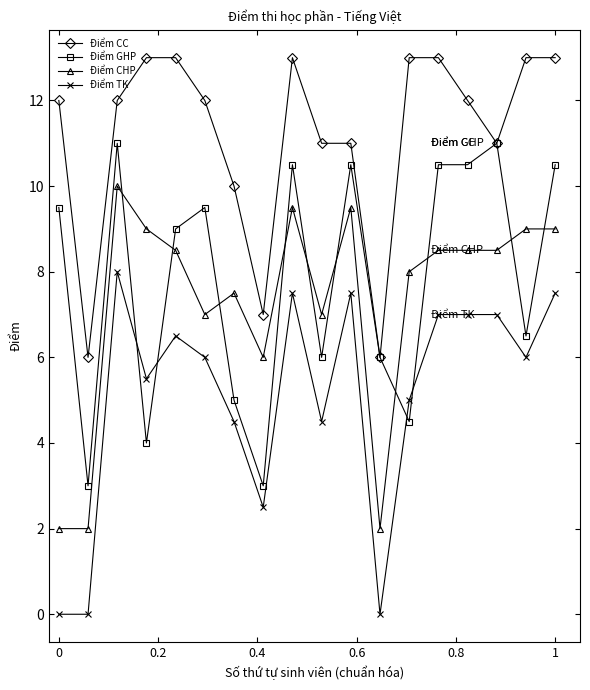

What is the value of the Điểm CHP point at the 12th from the left?

2.0